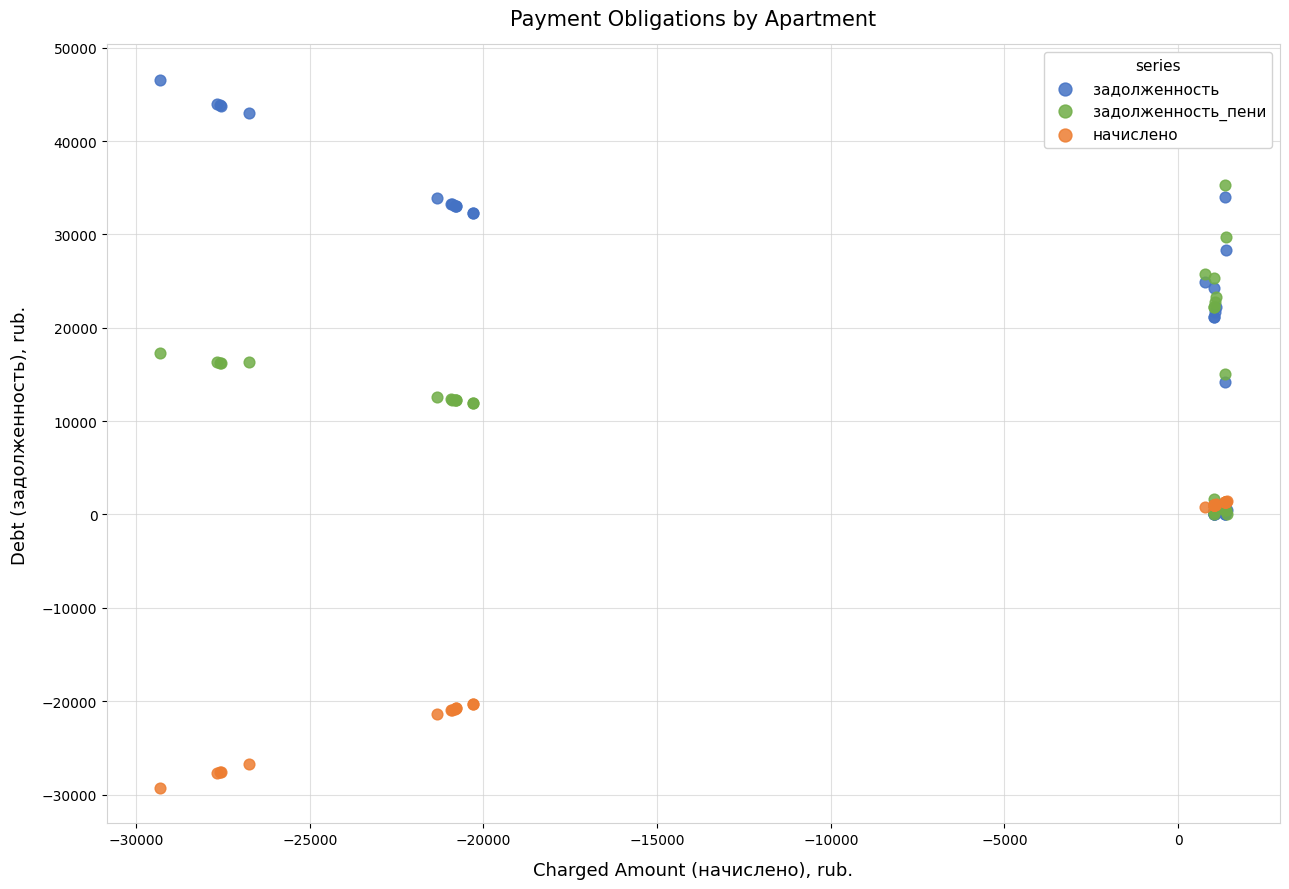

What are all the series names shown in the legend?

задолженность, задолженность_пени, начислено